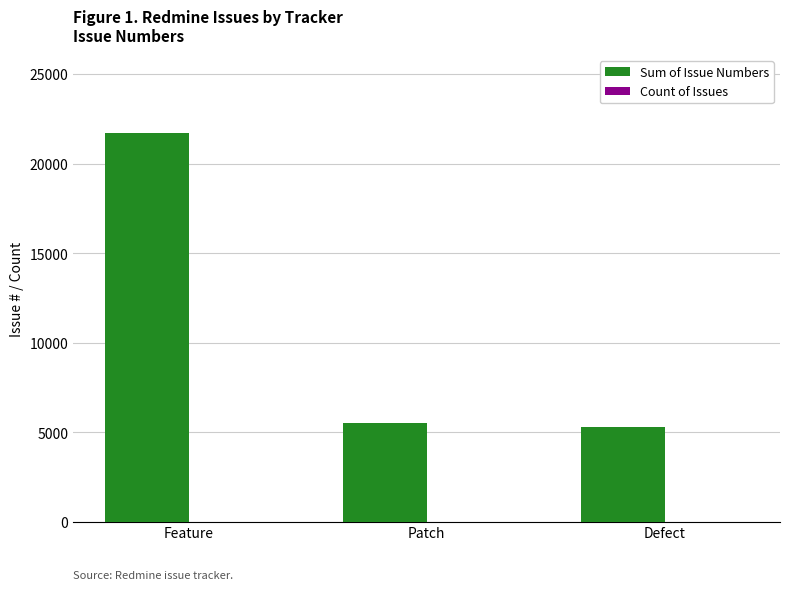

What is the total value across all series at Defect?

5328